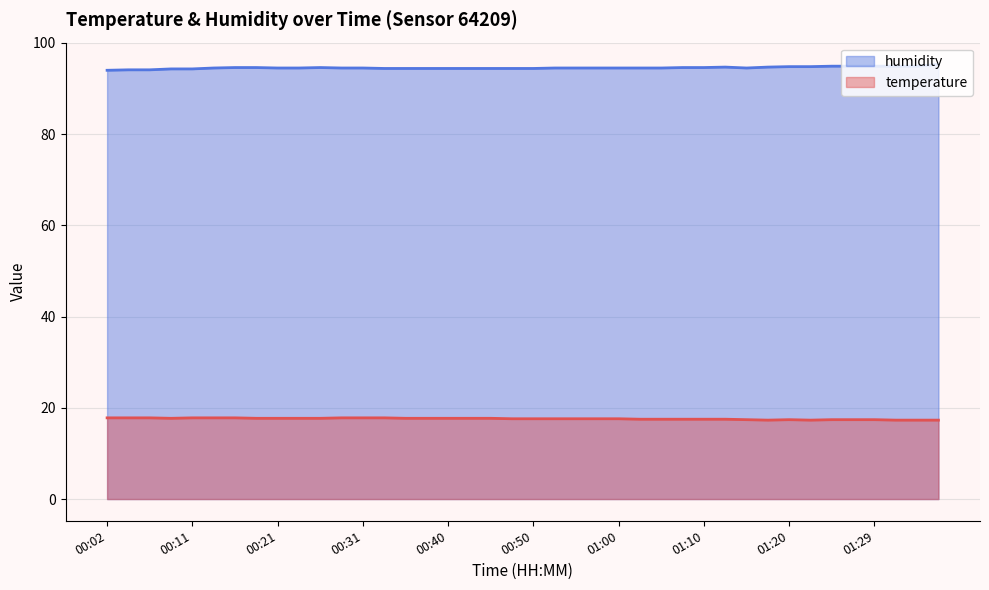

Rank the series by their average value, from highest to lowest.

humidity, temperature